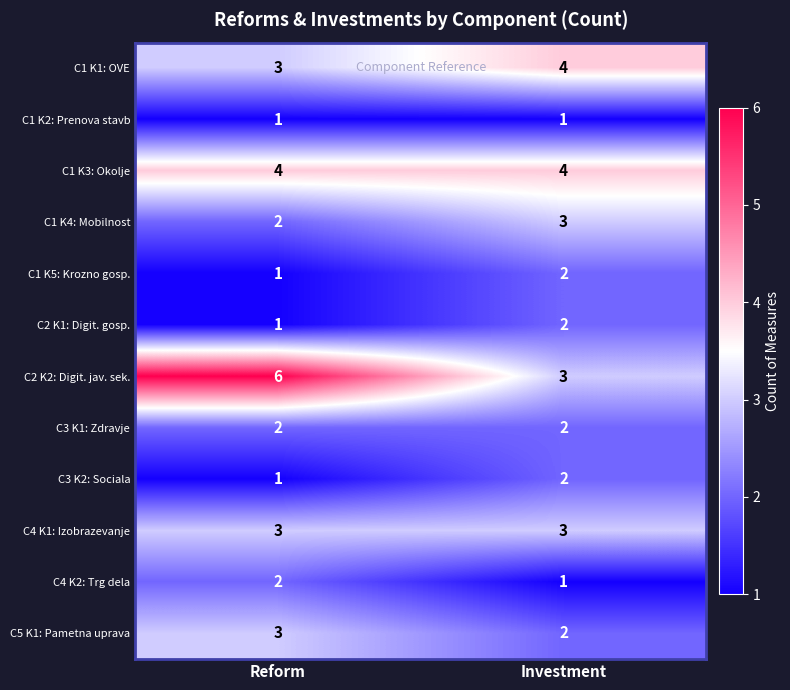

Which series has the largest range (max minus min)?

C2 K2: Digit. jav. sek.